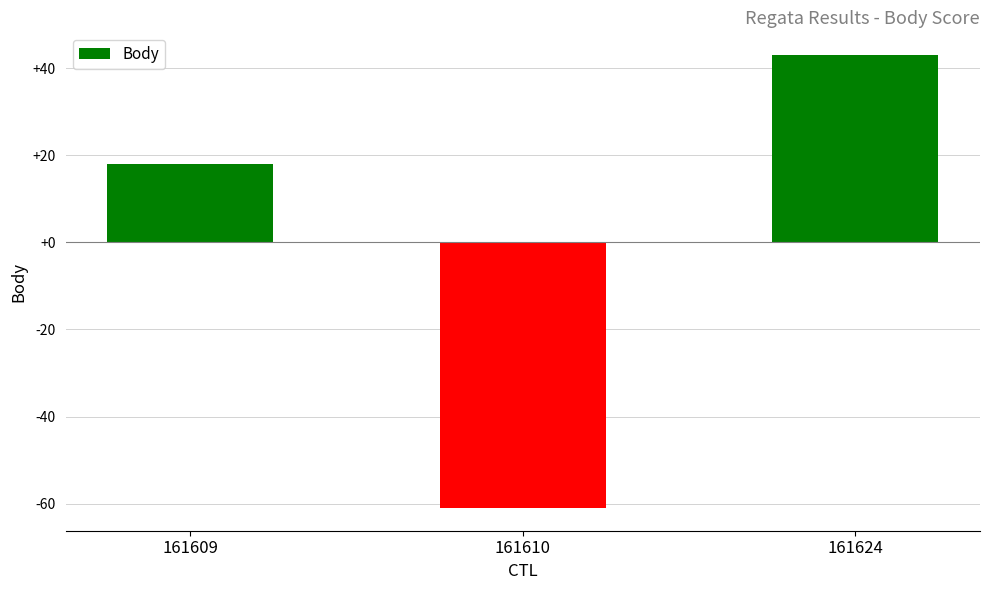

Which category has the lowest value across all series?

161610